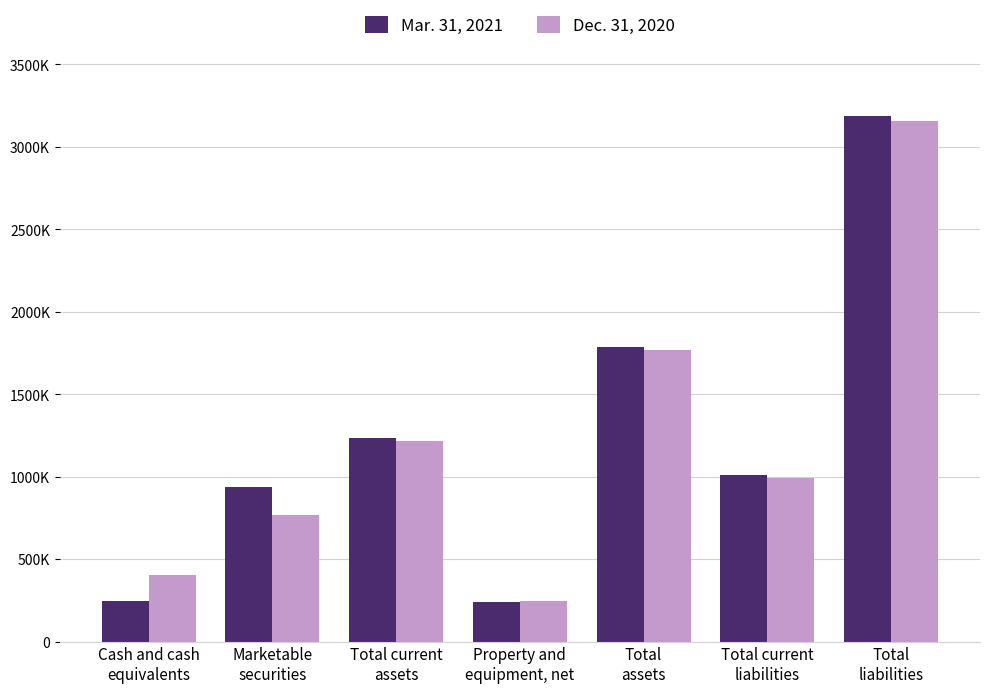

List the labels in order of Mar. 31, 2021 value, smallest first.

Property and
equipment, net, Cash and cash
equivalents, Marketable
securities, Total current
liabilities, Total current
assets, Total
assets, Total
liabilities